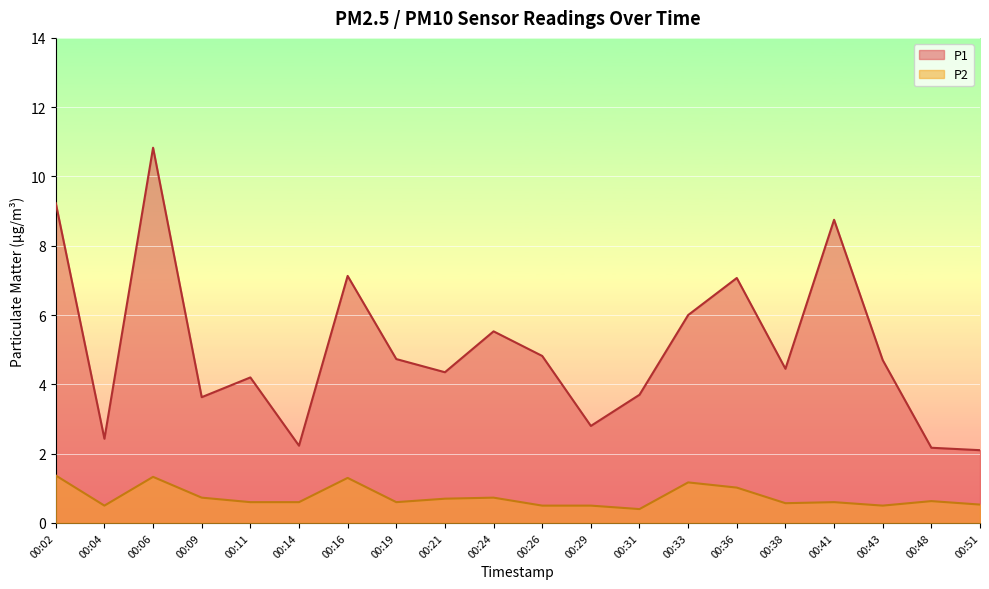

The value of P2 at 00:11 is 0.6. True or false?

True